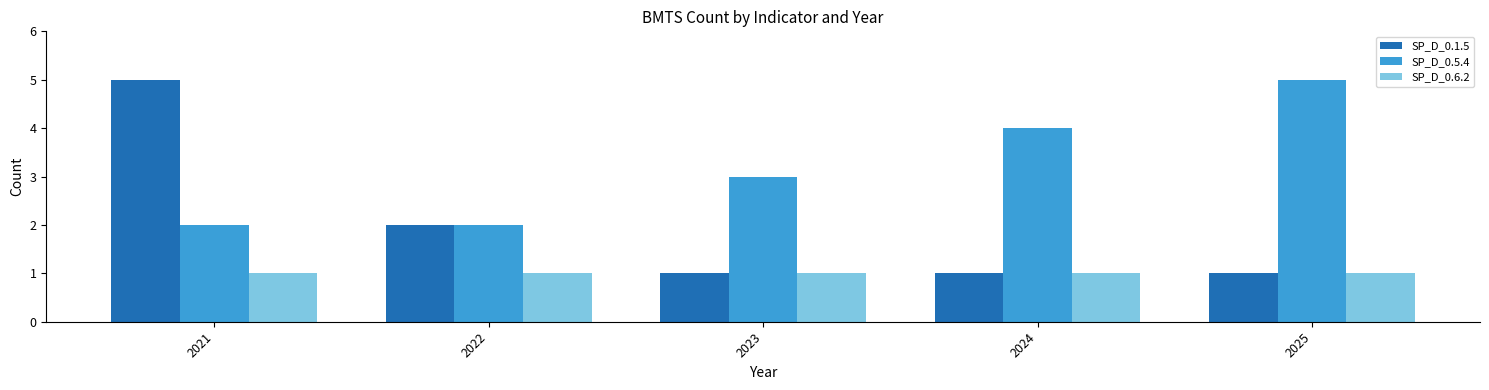

Which series has the largest range (max minus min)?

SP_D_0.1.5